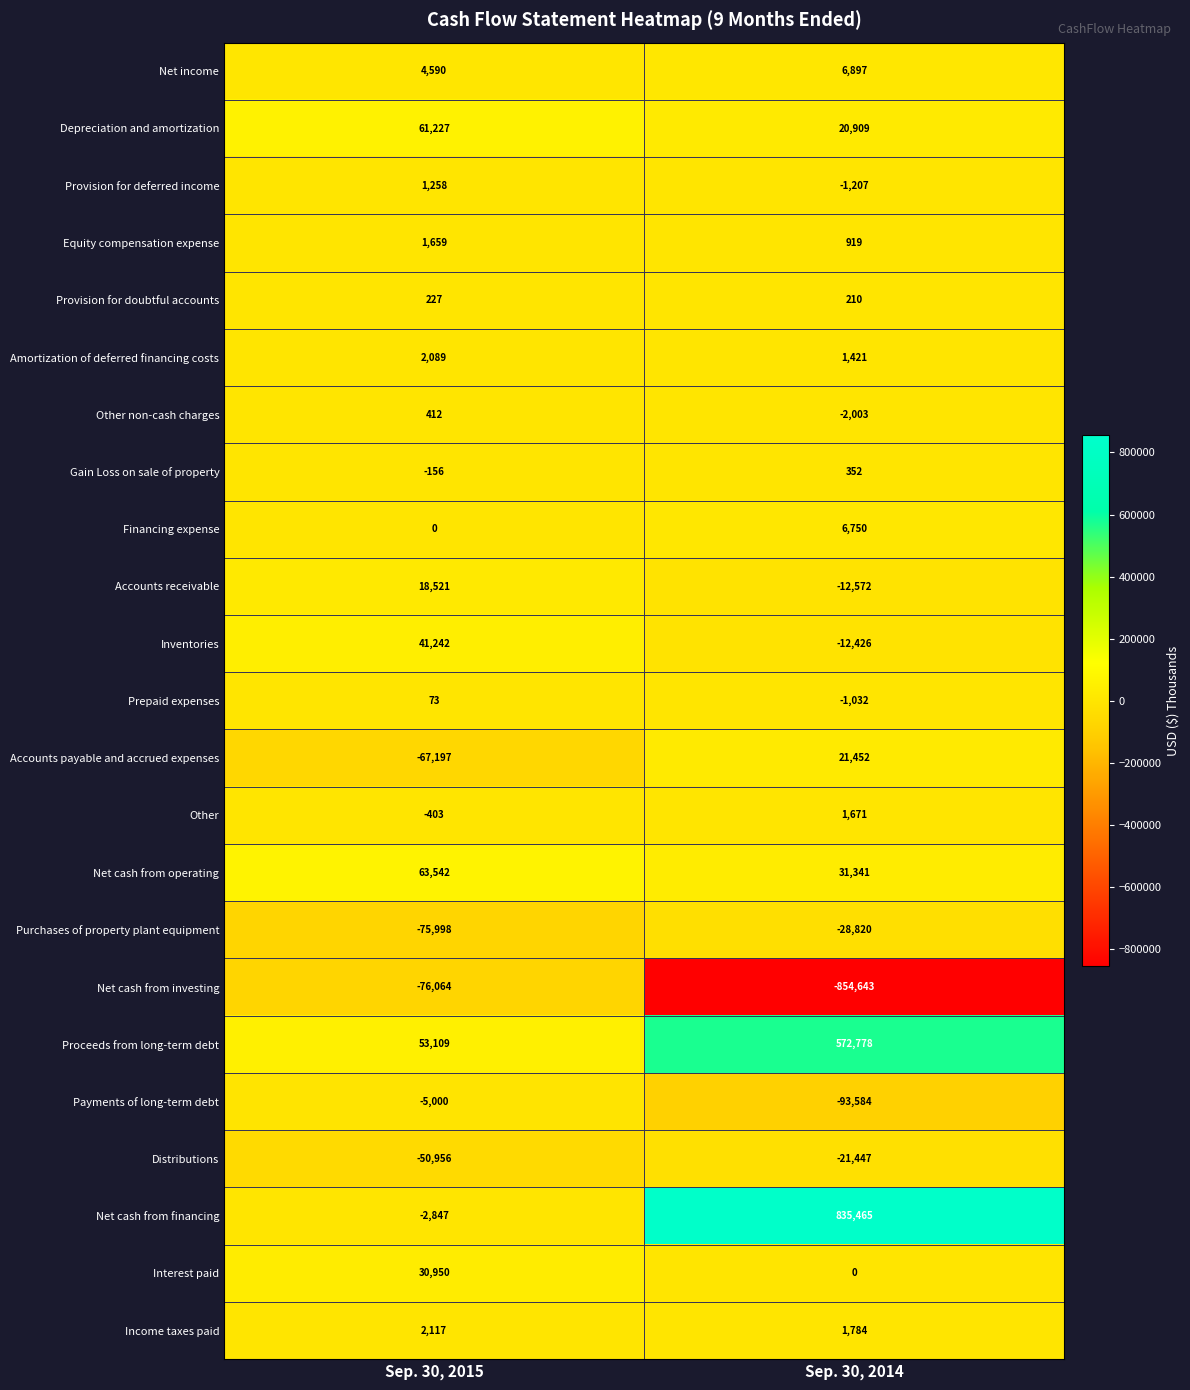

Which series has the largest range (max minus min)?

Net cash from financing